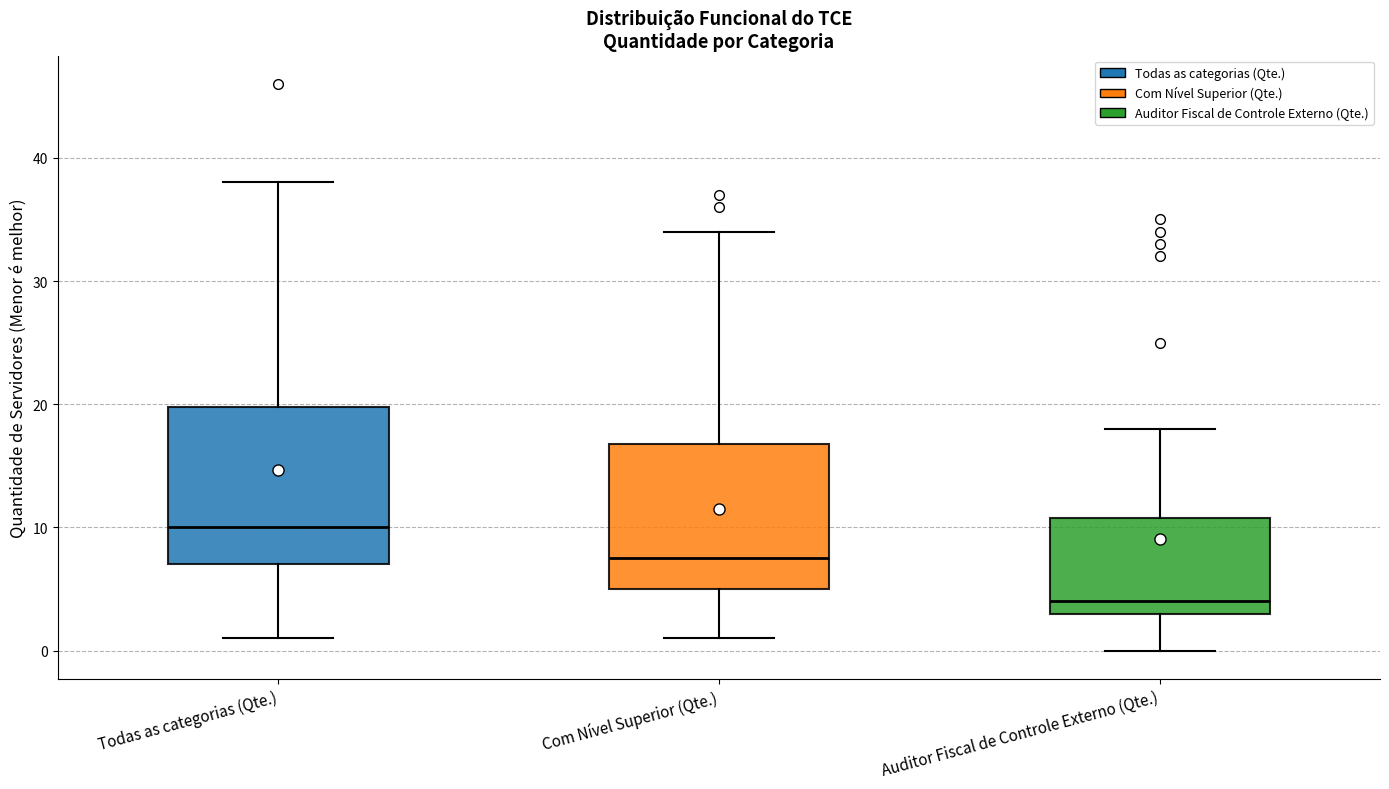

Where does the upper whisker of the box for Auditor Fiscal de Controle Externo (Qte.) end on the y-axis? The values are not printed on the chart, so give them approximately, as read against the axis.

18